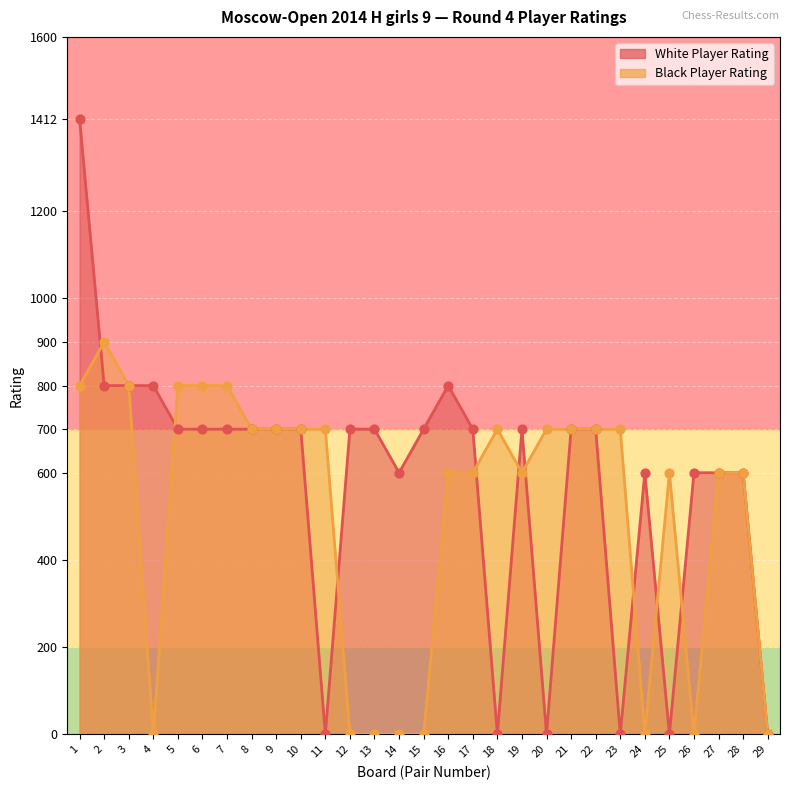

Which series contains the highest Y value?

White Ratings